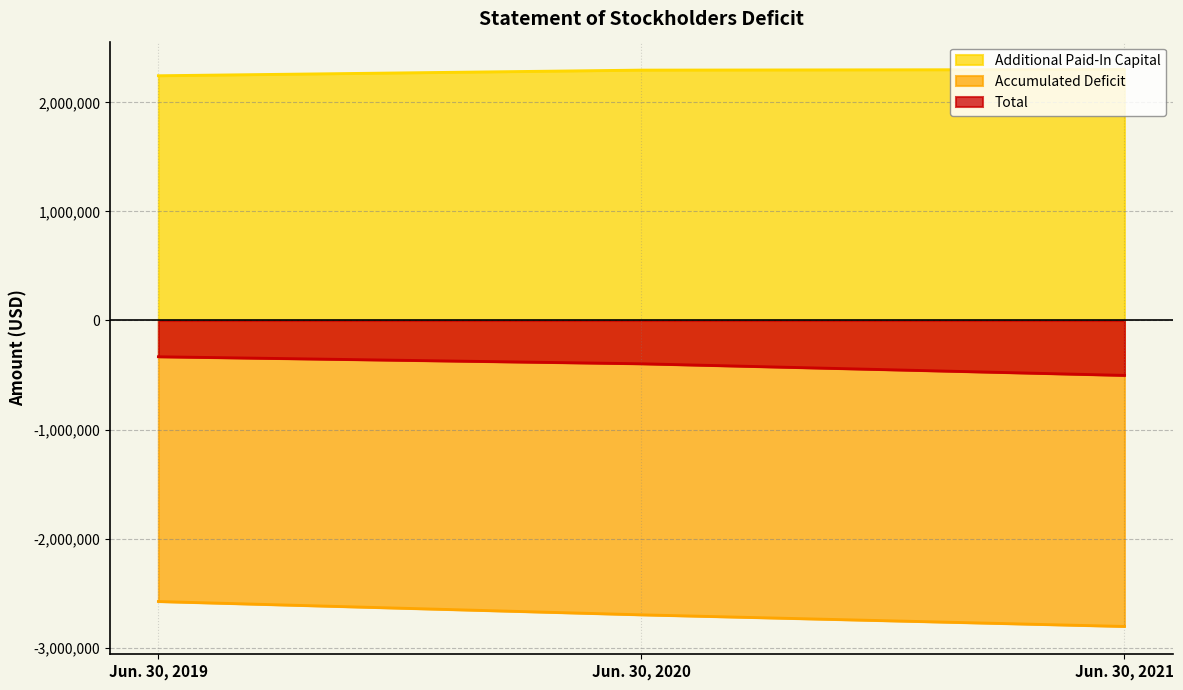

Which series has the largest range (max minus min)?

Accumulated Deficit